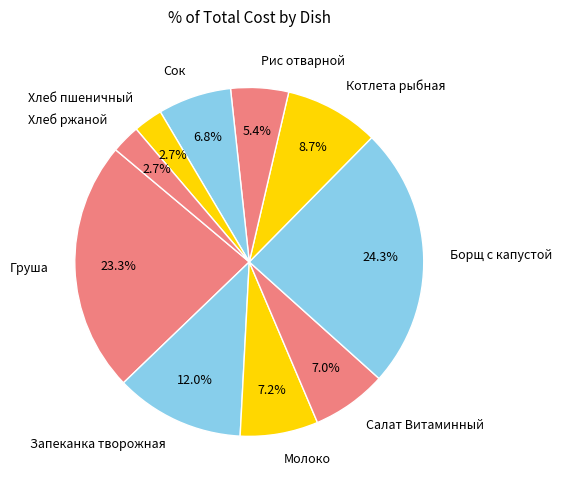

The Борщ с капустой slice represents 24% of the pie. True or false?

True